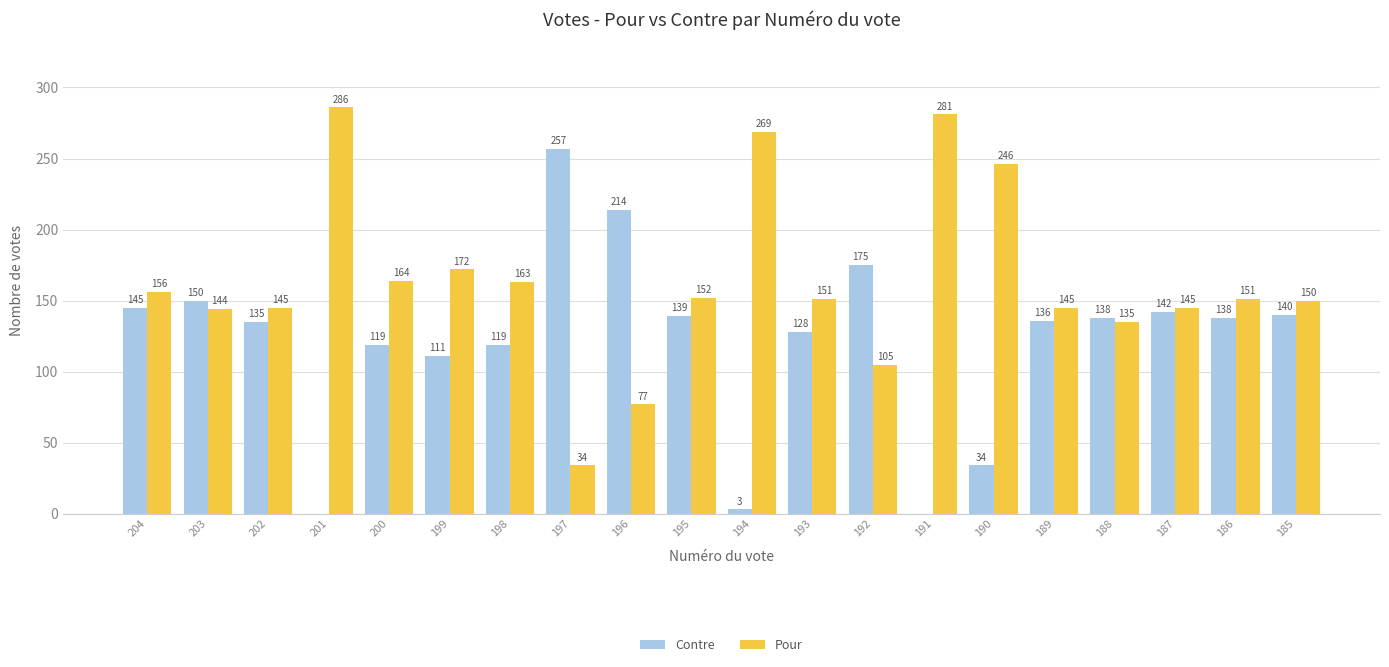

What is the sum of the Contre values at 197 and 195?

396